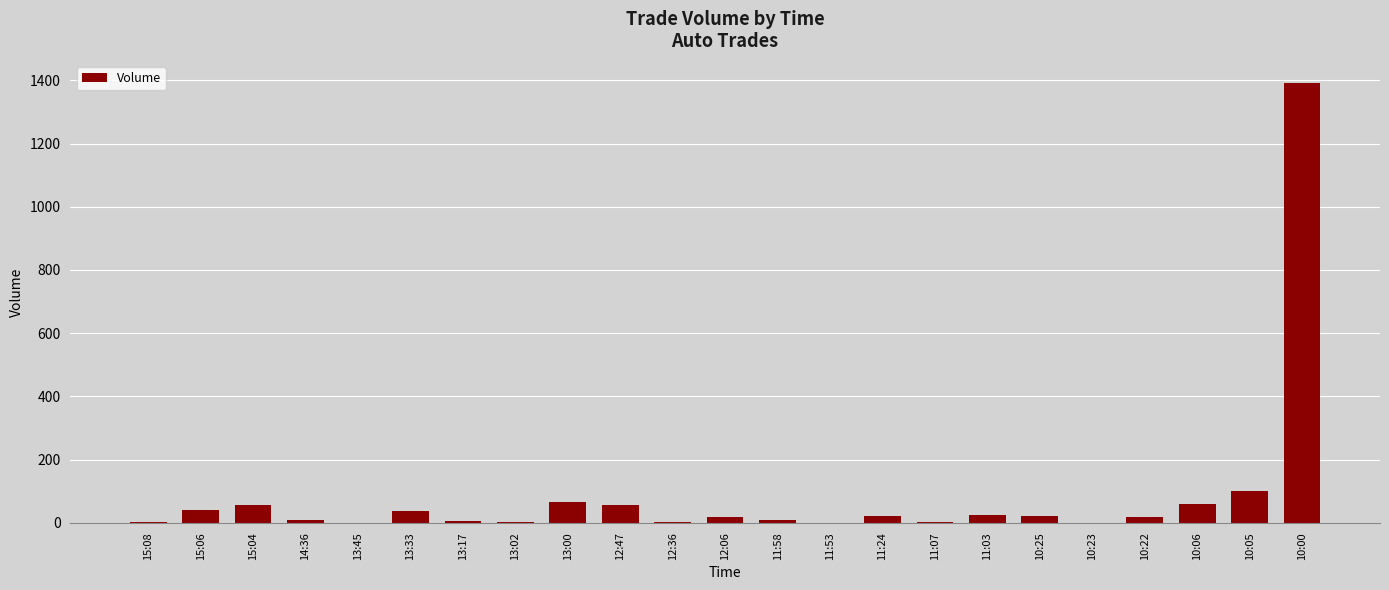

What is the sum of all values?

1956